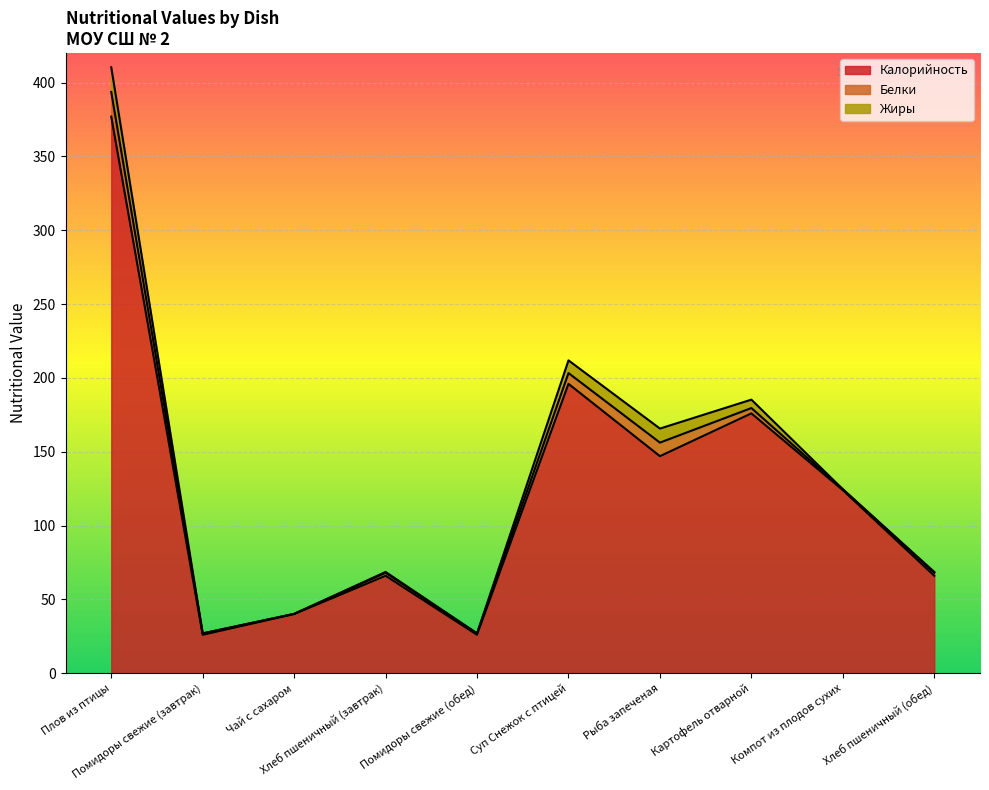

What is the label of the 8th point from the left?

Картофель отварной